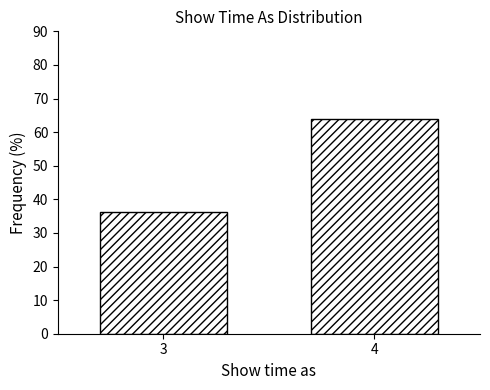

Reading left to right, extract all data points from this chart.

36.1	63.9